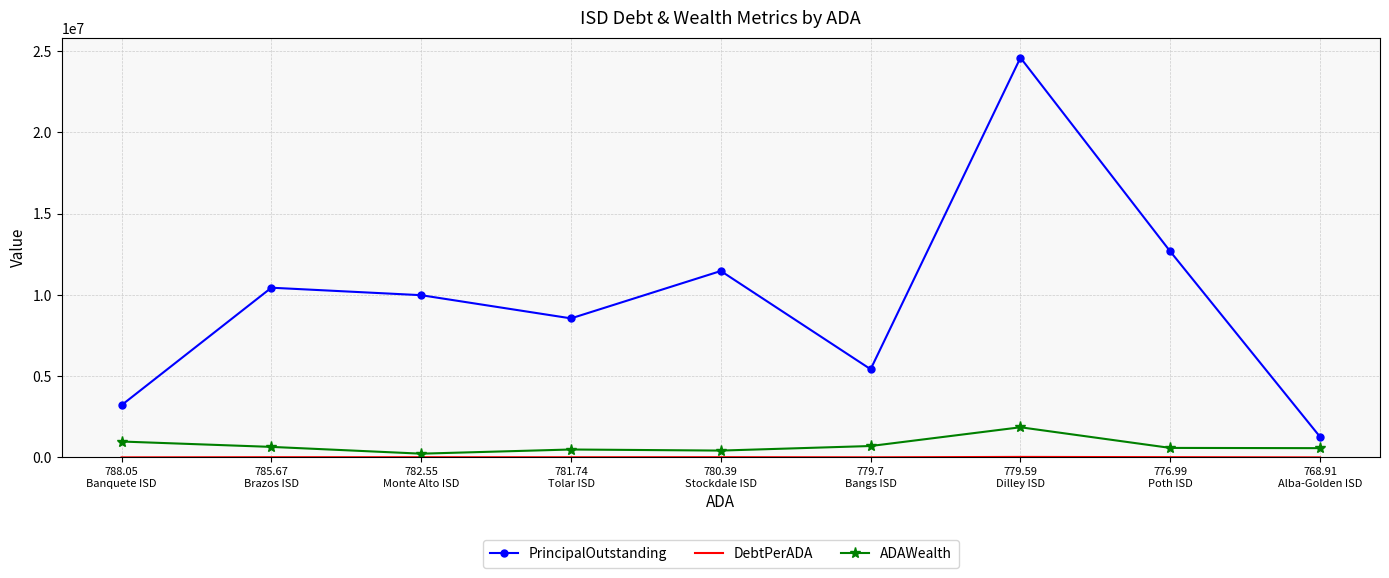

In ADAWealth, how many points are lower than both neighbors (excluding endpoints)?

2